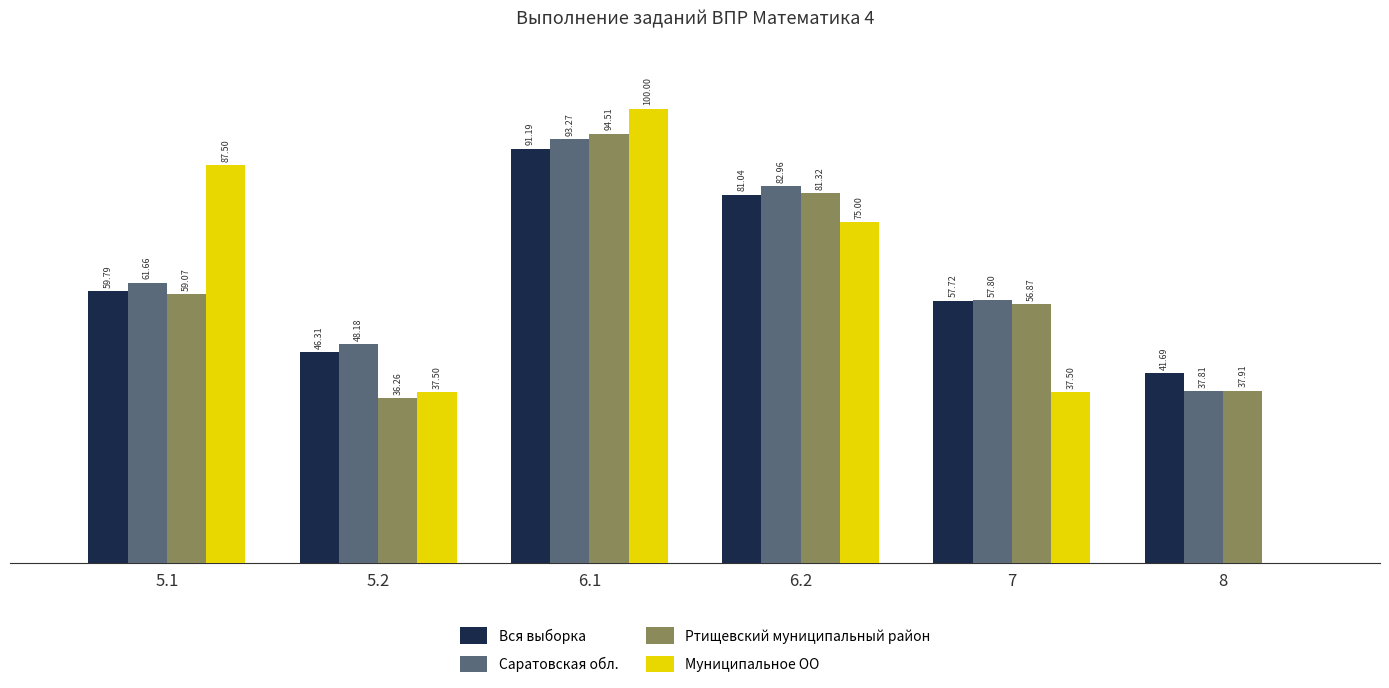

Is the value of Ртищевский муниципальный район at 8 greater than the value of Саратовская обл. at 8?

Yes